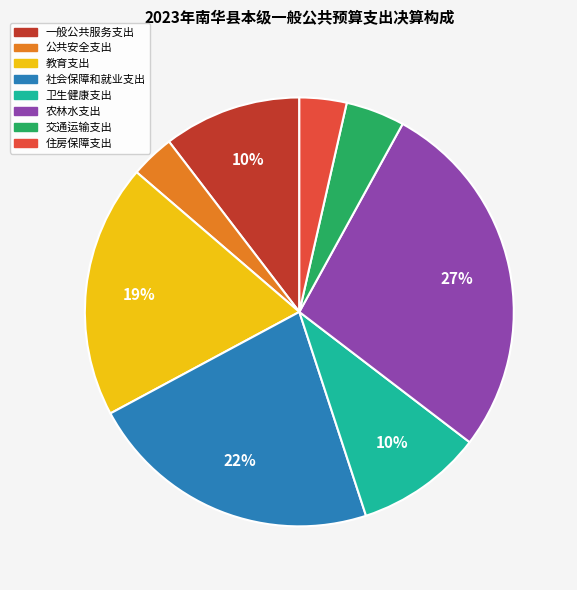

To the nearest percent, what portion does 公共安全支出 represent?

3%